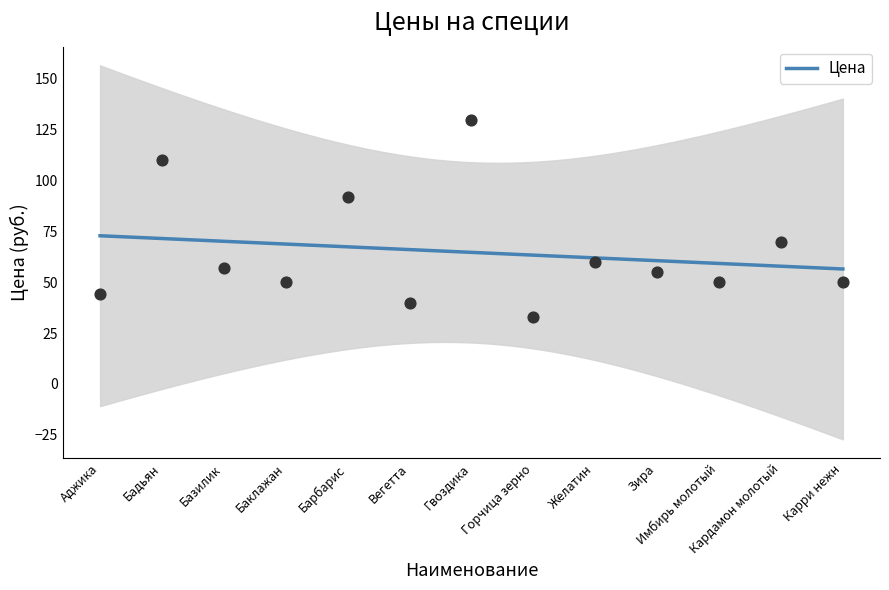

What is the change in value from Аджика to Базилик?

+13